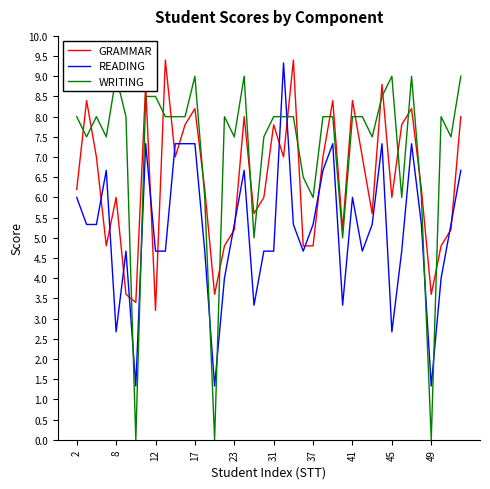

What is the lowest value of the GRAMMAR series?

3.2